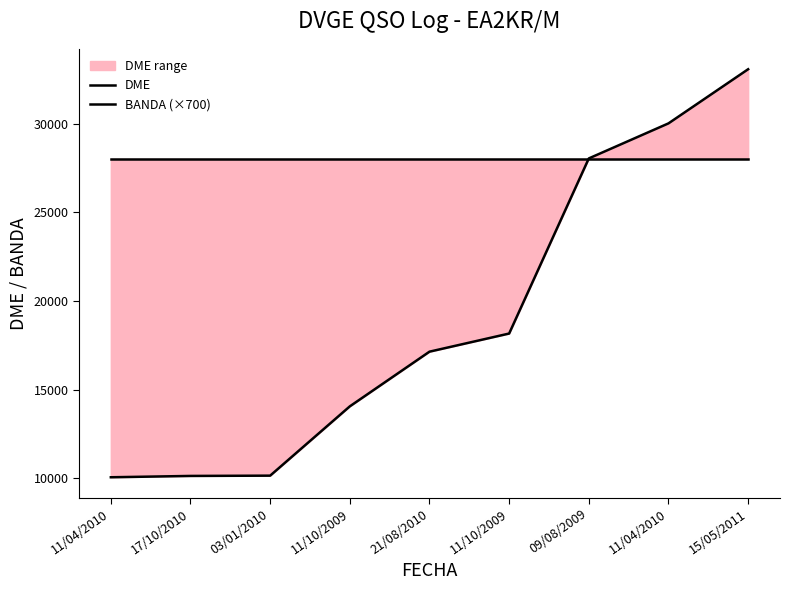

What is the sum of the BANDA (×700) values at 11/10/2009 and 03/01/2010?

56000